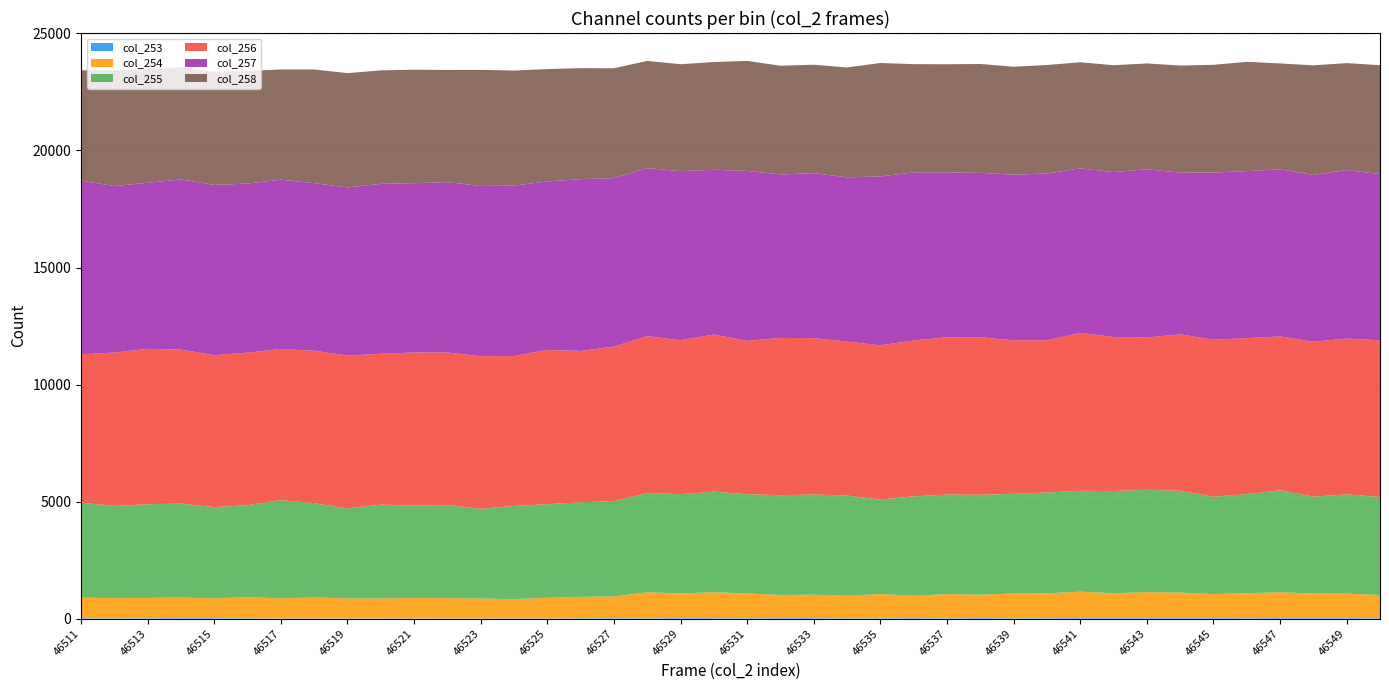

Reading left to right, list all the values displayed in this chart.

col_253: 18	17	21	32	27	16	11	11	13	12	8	6	7	11	11	18	24	16	39	25	21	27	28	15	19	28	18	31	17	24	29	30	30	29	33	24	29	30	29	21
col_254: 878	861	863	870	840	902	856	892	850	847	875	868	851	822	877	913	921	1112	1037	1101	1055	986	993	965	1030	953	1028	991	1057	1057	1123	1055	1100	1084	1015	1060	1098	1046	1037	989
col_255: 4061	3936	4003	4015	3895	3929	4193	4032	3845	4012	3947	3980	3833	3980	4002	4041	4079	4238	4241	4301	4237	4261	4282	4279	4036	4244	4255	4270	4254	4309	4309	4368	4374	4348	4160	4236	4356	4136	4244	4189
col_256: 6334	6552	6638	6578	6495	6514	6461	6509	6531	6442	6539	6514	6522	6405	6587	6463	6598	6704	6579	6708	6554	6719	6678	6577	6590	6660	6719	6729	6559	6502	6745	6580	6508	6684	6705	6665	6573	6618	6656	6688
col_257: 7423	7112	7095	7266	7271	7225	7231	7160	7184	7261	7234	7278	7271	7280	7199	7340	7196	7175	7223	7041	7260	6982	7050	7019	7215	7177	7045	7022	7080	7124	7026	7044	7186	6908	7144	7133	7138	7126	7198	7104
col_258: 4707	4956	4856	4794	4838	4807	4710	4856	4881	4847	4847	4793	4959	4916	4801	4741	4694	4581	4566	4602	4698	4645	4633	4691	4847	4626	4618	4651	4611	4634	4537	4565	4519	4575	4602	4669	4524	4680	4568	4652